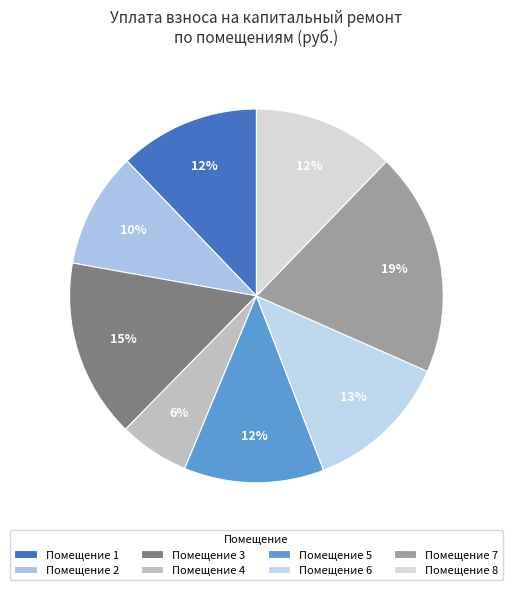

How many segments does this pie chart have?

8